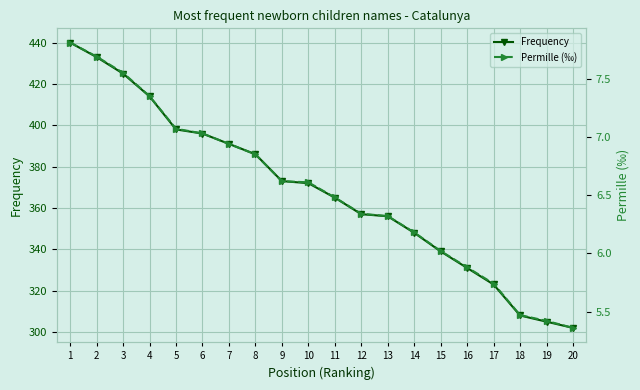

Which series has the largest total across all categories?

Frequency